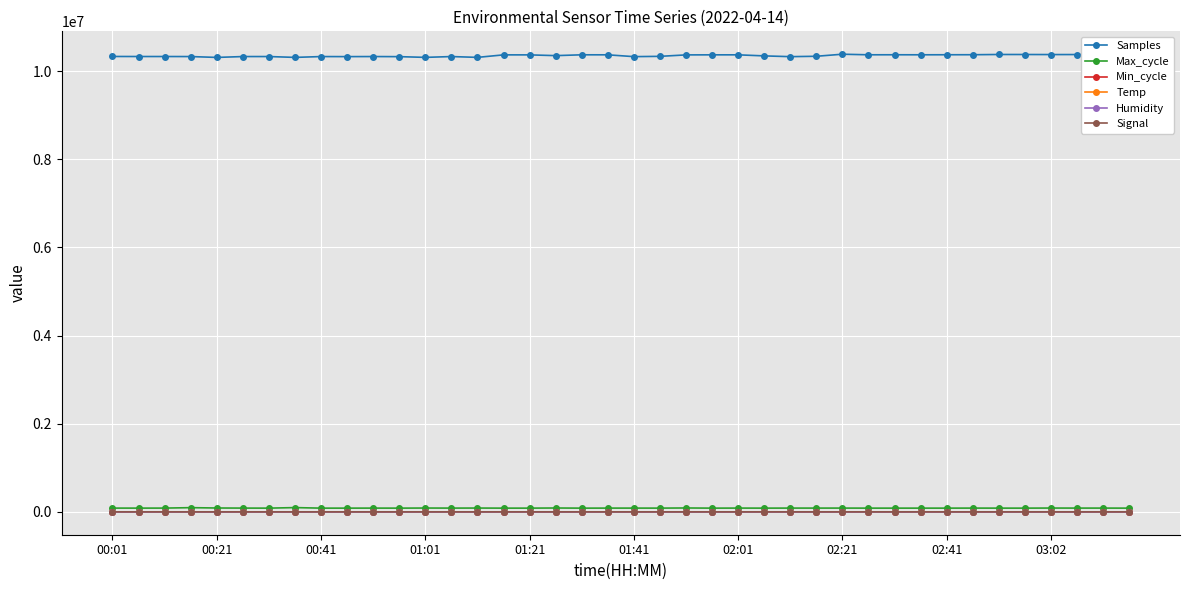

True or false: Max_cycle has more than 2 interior local peaks.

True